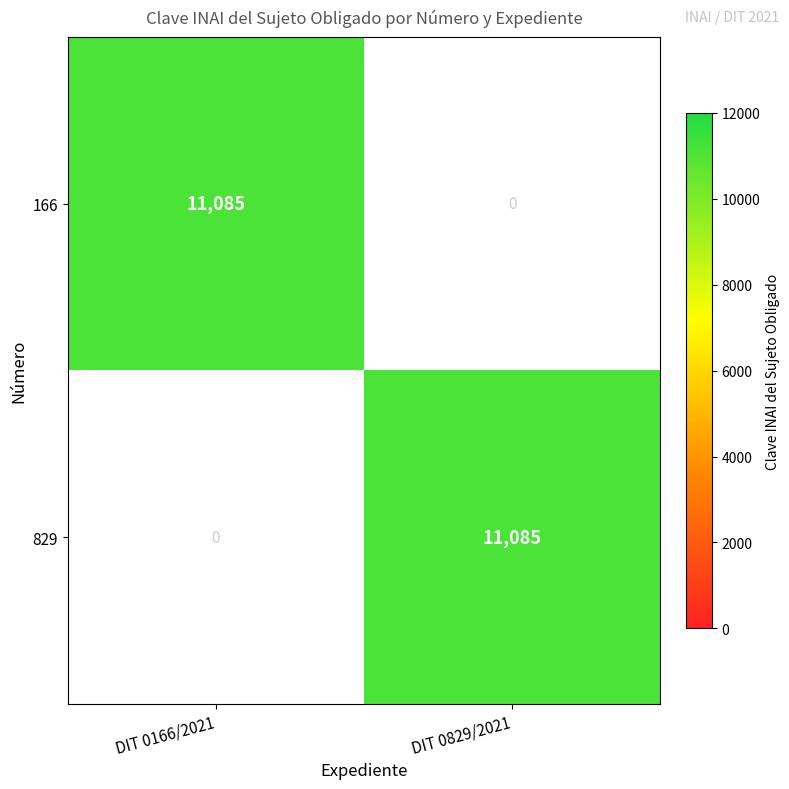

Which category has the lowest value in the 829 series?

DIT 0166/2021